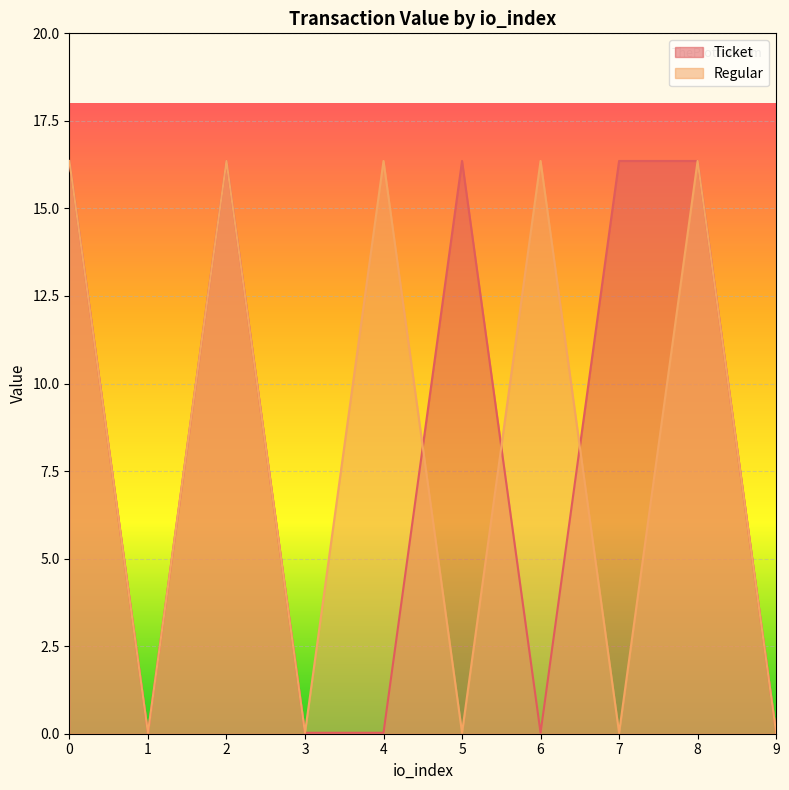

True or false: Regular has a value of 9.9 at 4.

False